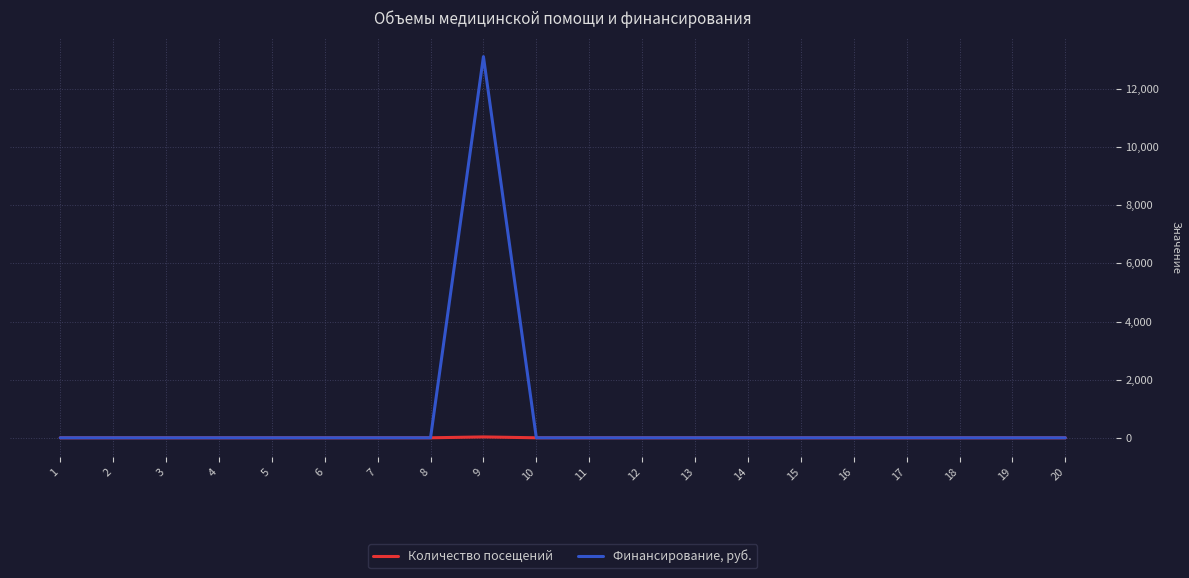

Which category has the highest value across all series?

9